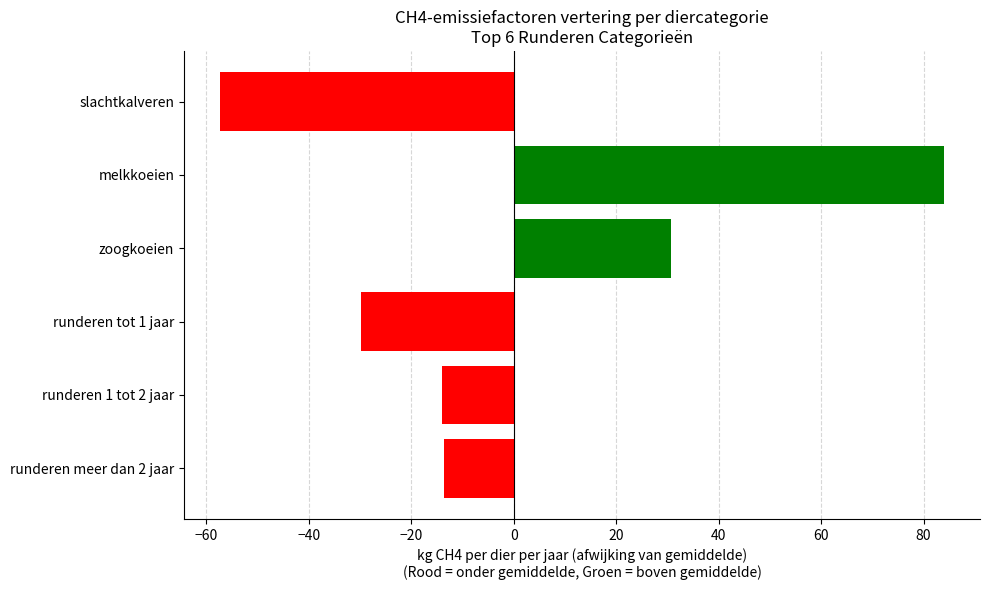

What is the minimum value shown in the chart?

-57.3